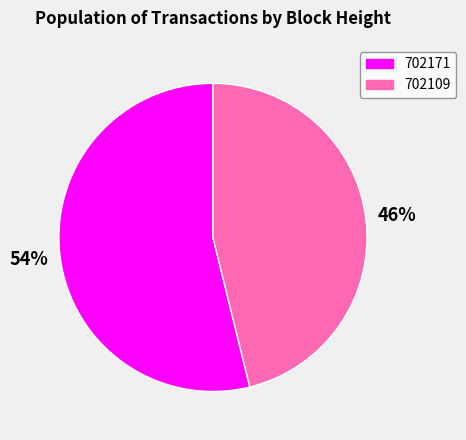

How many segments does this pie chart have?

2